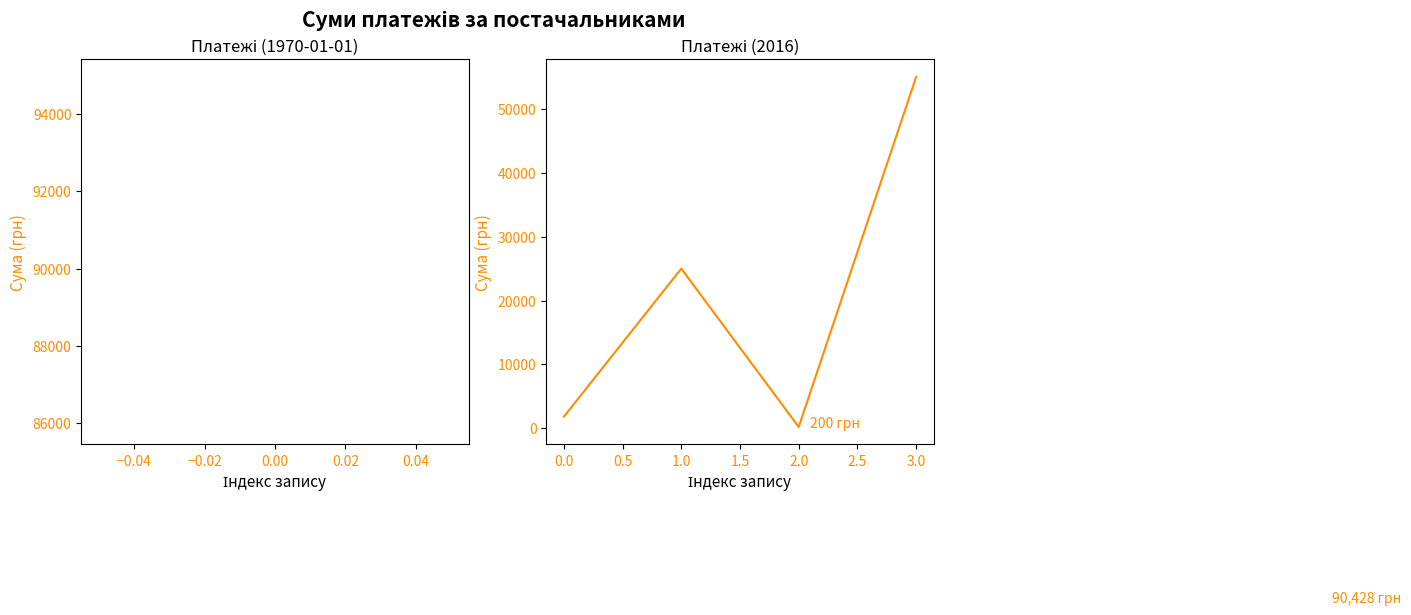

How many values are below 25000?

2